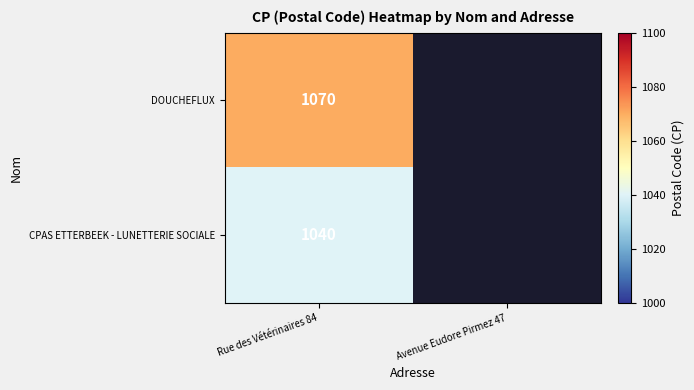

The value of CPAS ETTERBEEK - LUNETTERIE SOCIALE at Rue des Vétérinaires 84 is 1040. True or false?

True